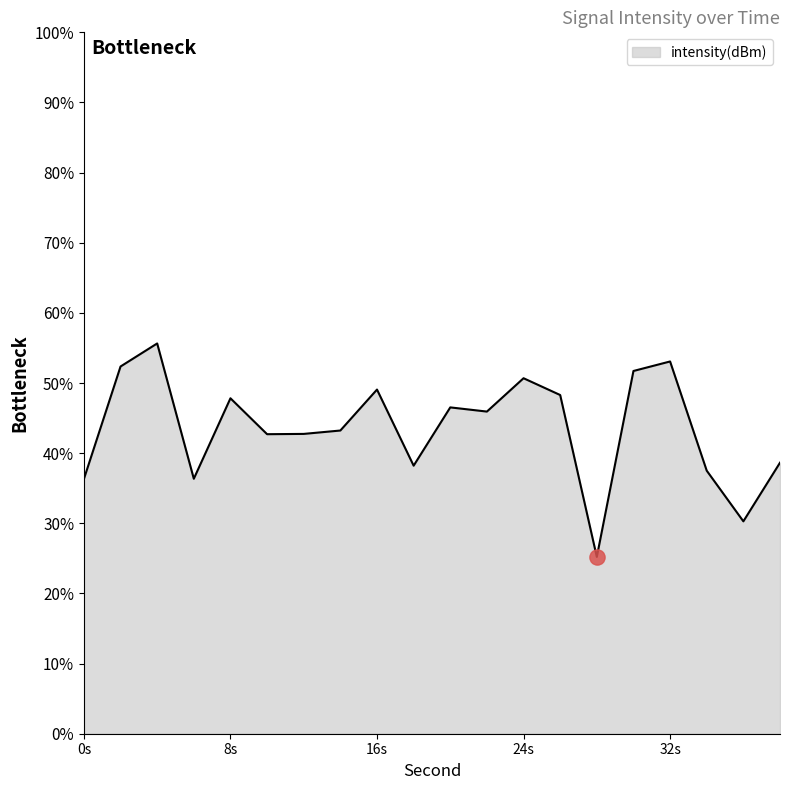

What is the greatest value displayed?

55.6